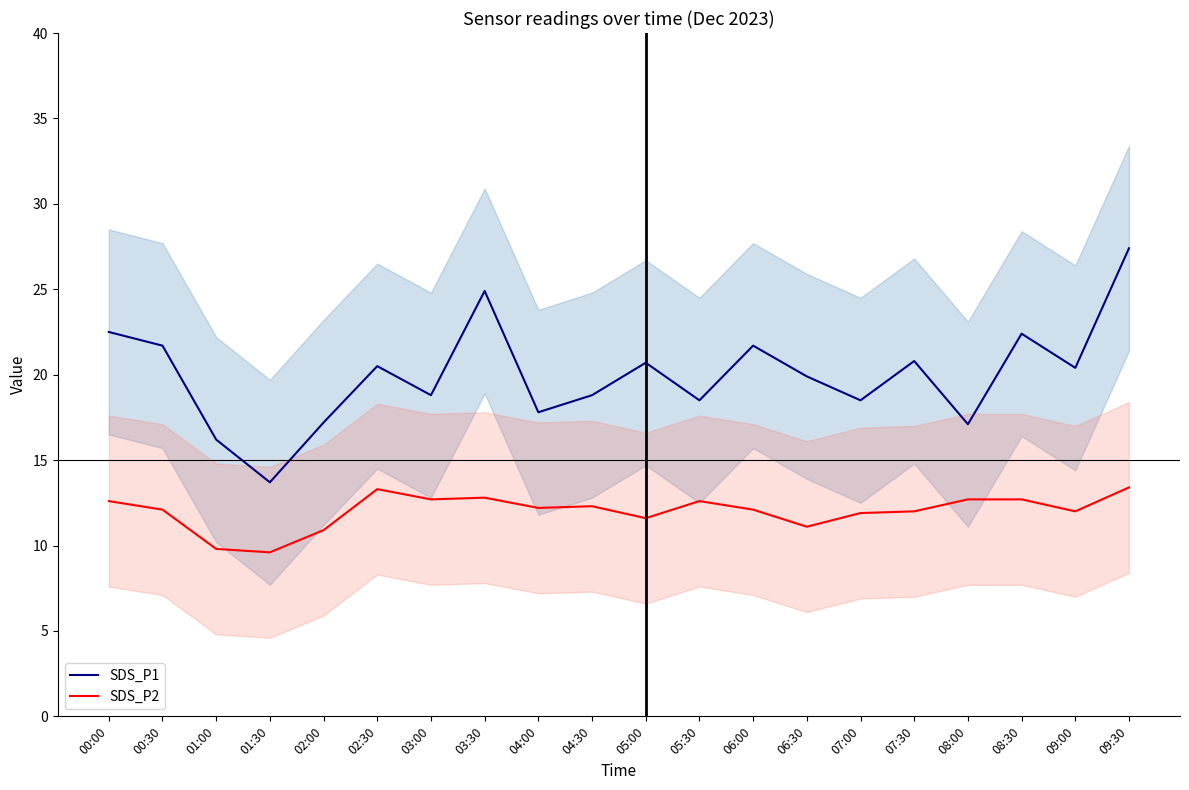

At which label does SDS_P2 first exceed 12?

00:00